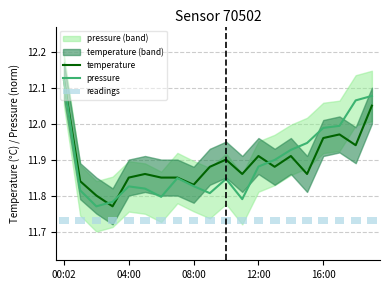

True or false: pressure has a value of 5.2 at 12:00.

False